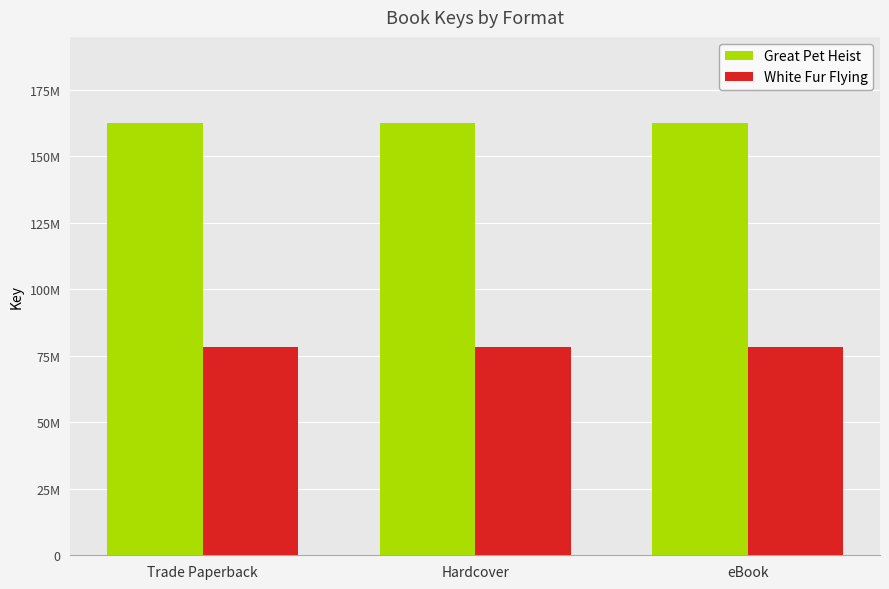

Rank the series by their maximum value, from lowest to highest.

White Fur Flying, Great Pet Heist